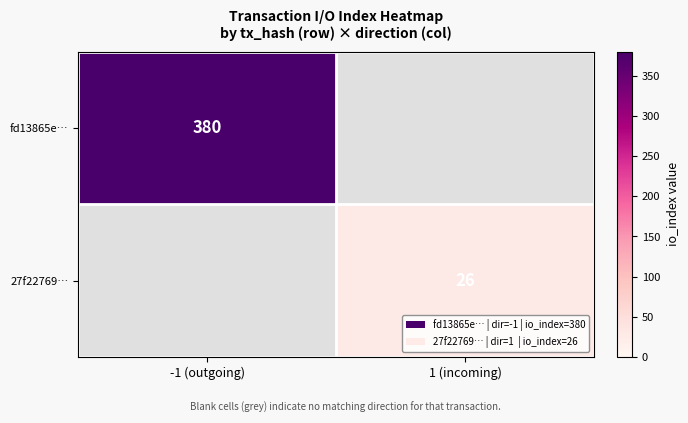

True or false: 27f22769… has a value of 39 at 1 (incoming).

False